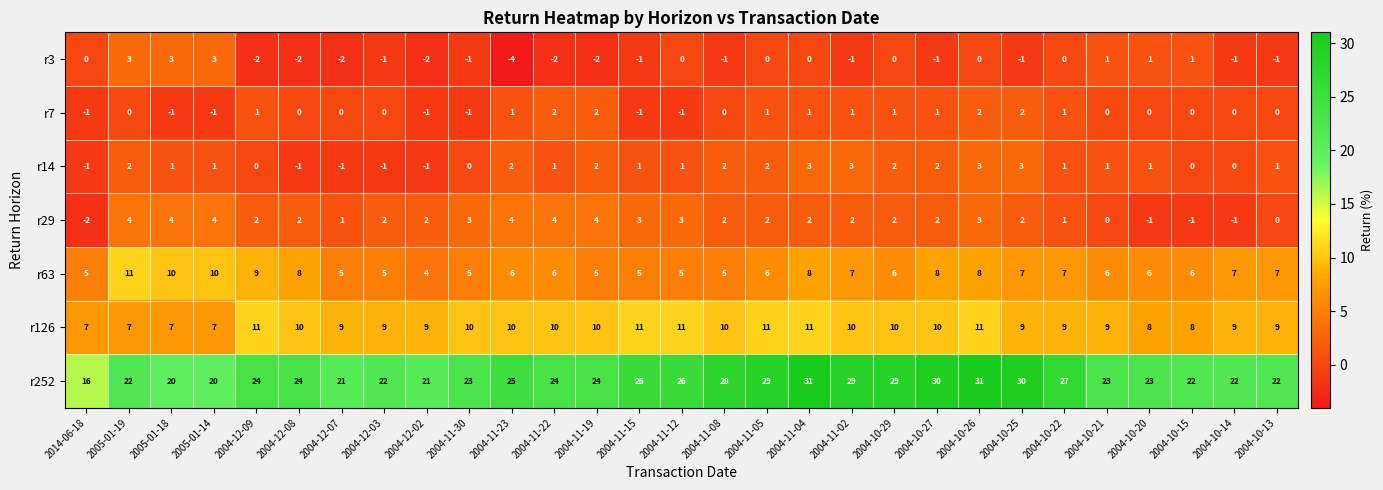

Is it true that r252 equals 29 at 2005-01-14?

False